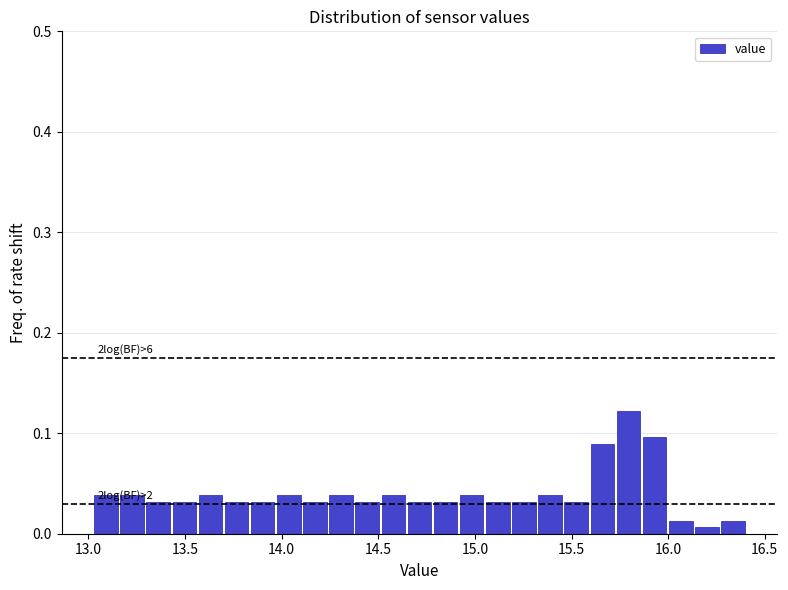

Around what value on the x-axis is the tallest bar? Give the approximate position of its centre, as read against the axis.

15.80